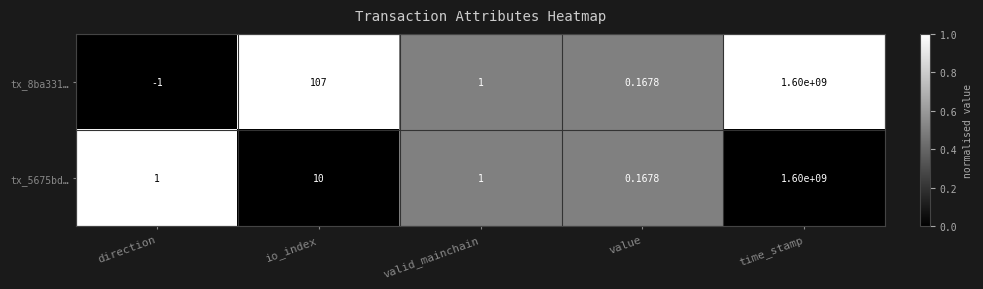

At which category is the sum across all series the highest?

time_stamp